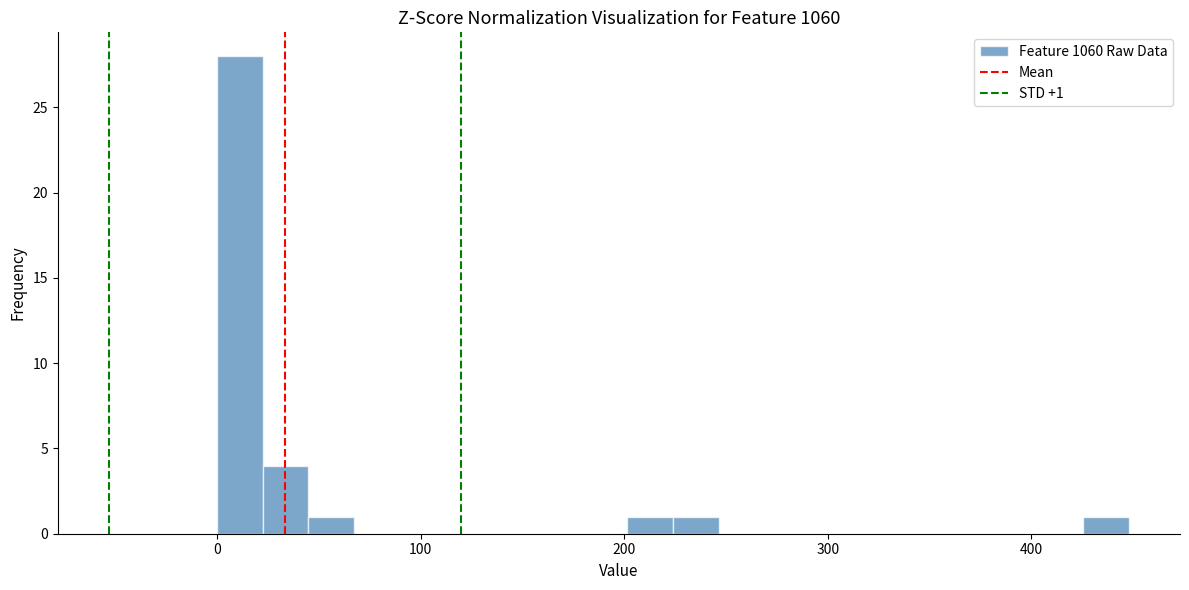

Read against the x-axis, roughly where is the centre of the tallest bar?

10